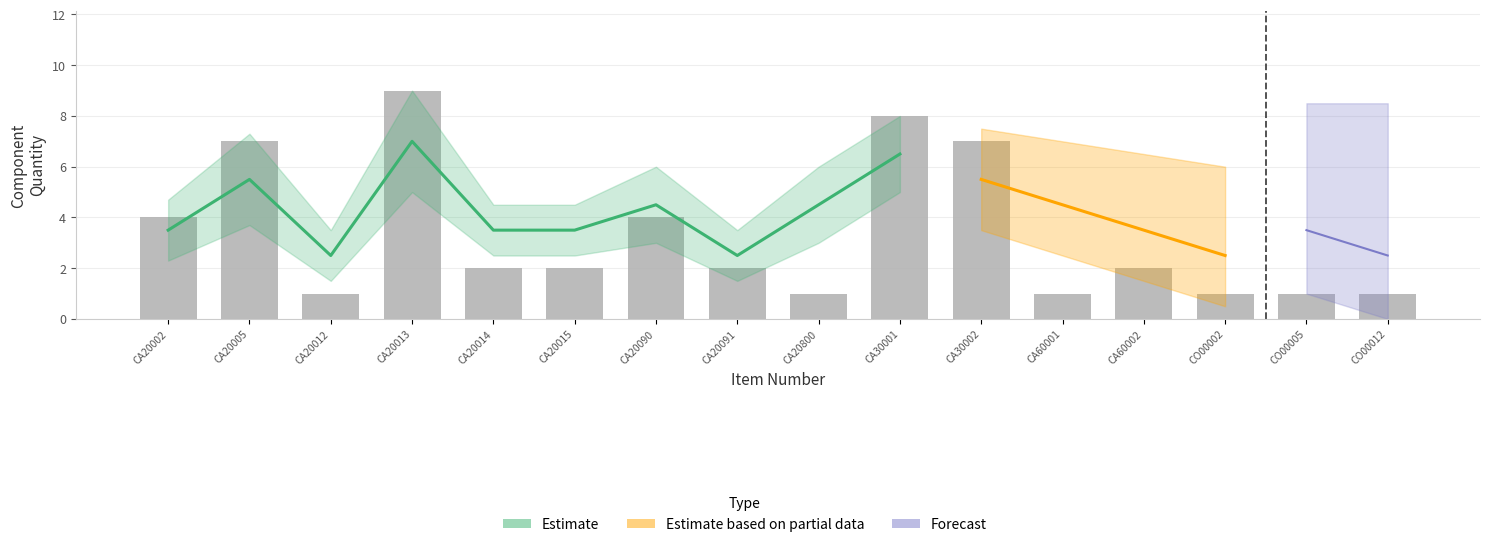

The Diodes;Schottky Diodes;Rectifiers series shows 0 at CA20091. True or false?

False